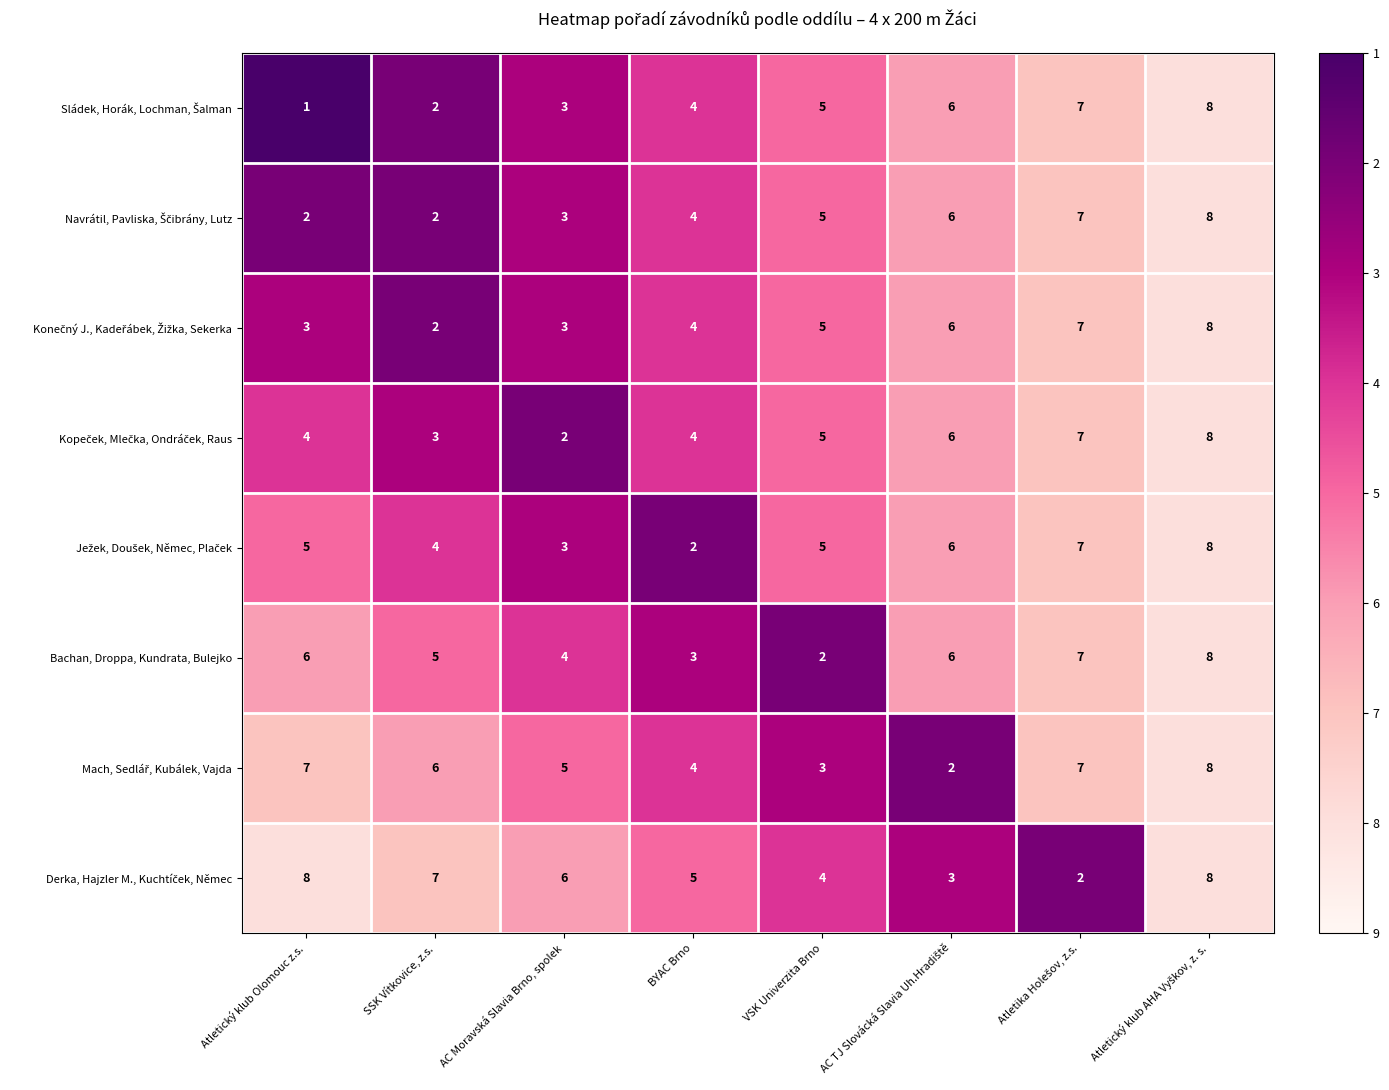

What is the difference between the highest and lowest values at BYAC Brno?

3